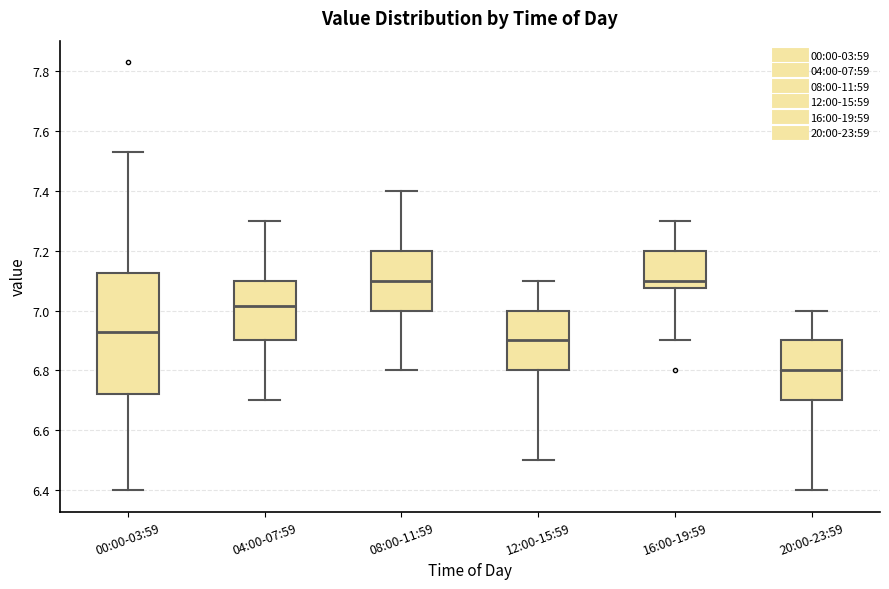

Comparing the boxes themselves (not the whiskers), which one is the tallest?

00:00-03:59